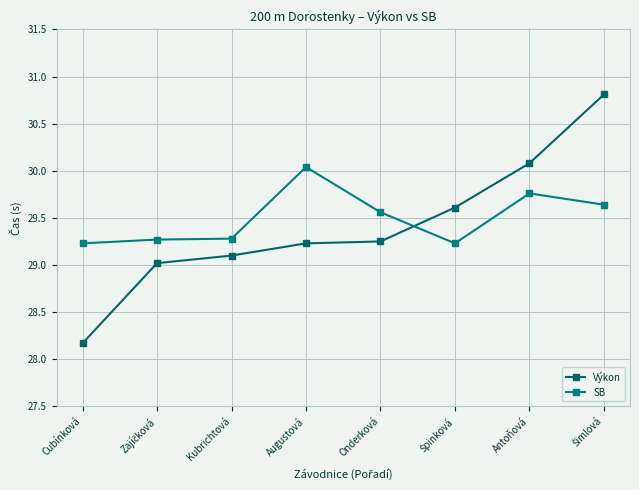

At which label is SB closest to 29?

Cubínková